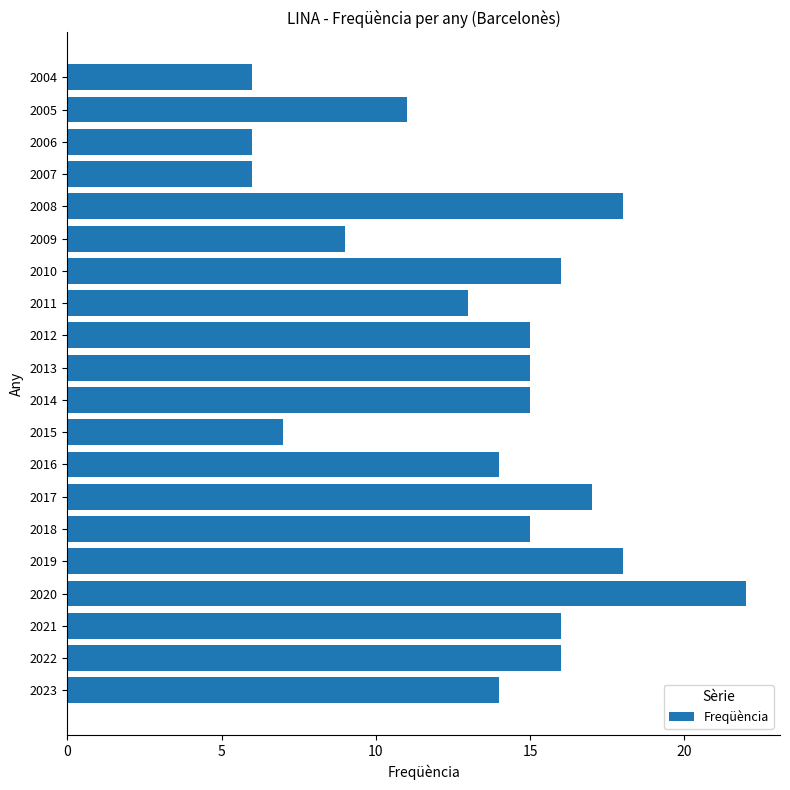

The chart shows a value of 9 at 2009. True or false?

True